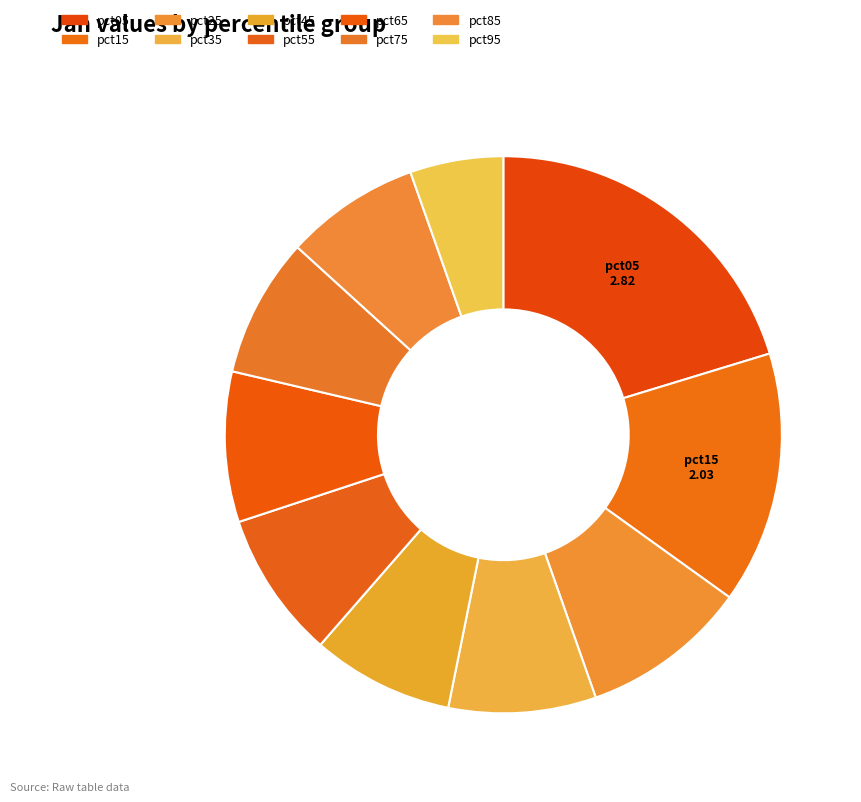

To the nearest percent, what is the difference between the largest and smallest slice percentages?

15%